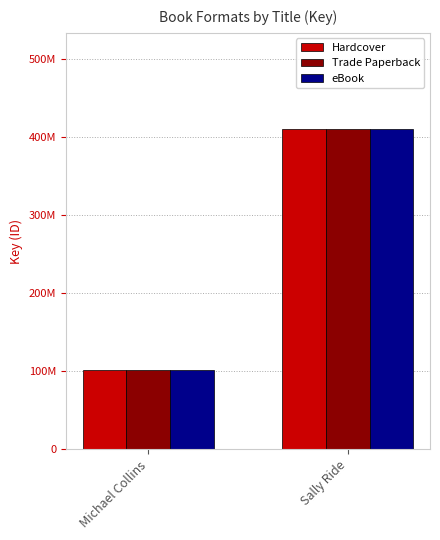

Reading left to right, extract all data points from this chart.

Hardcover: Michael Collins=101050442	Sally Ride=409910492
Trade Paperback: Michael Collins=101050442	Sally Ride=409910492
eBook: Michael Collins=101050442	Sally Ride=409910492